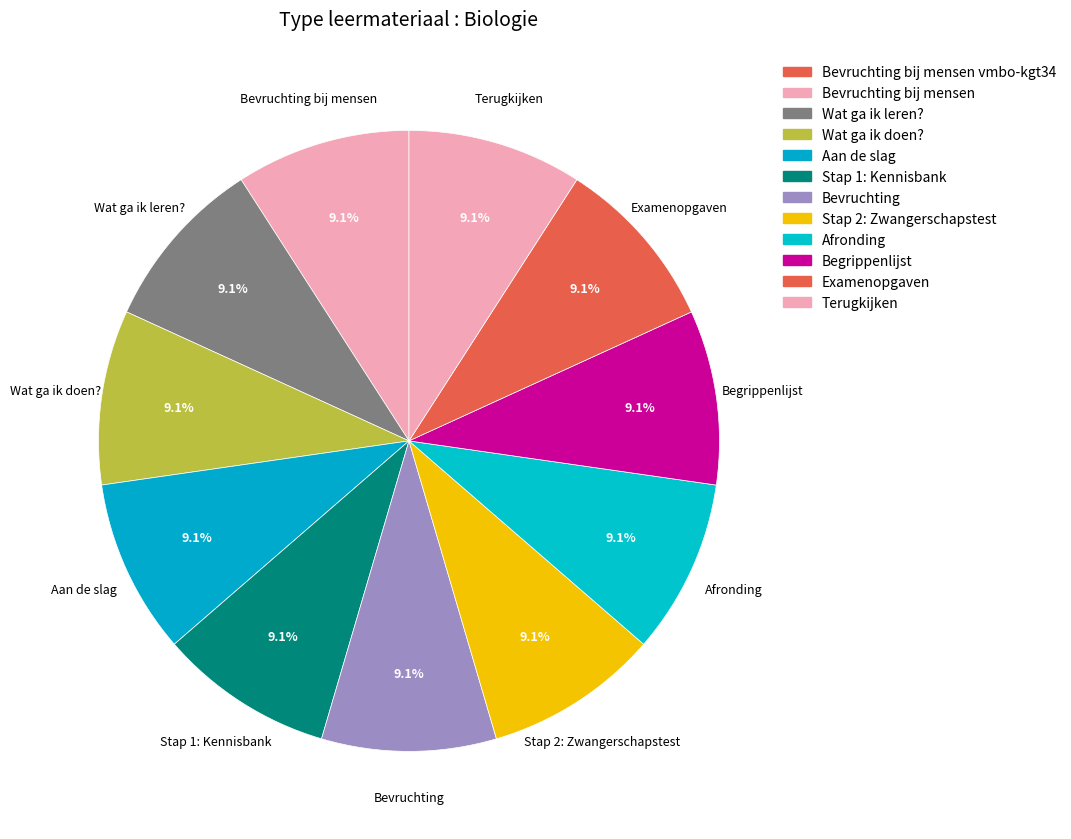

Is there a majority slice in this chart?

No